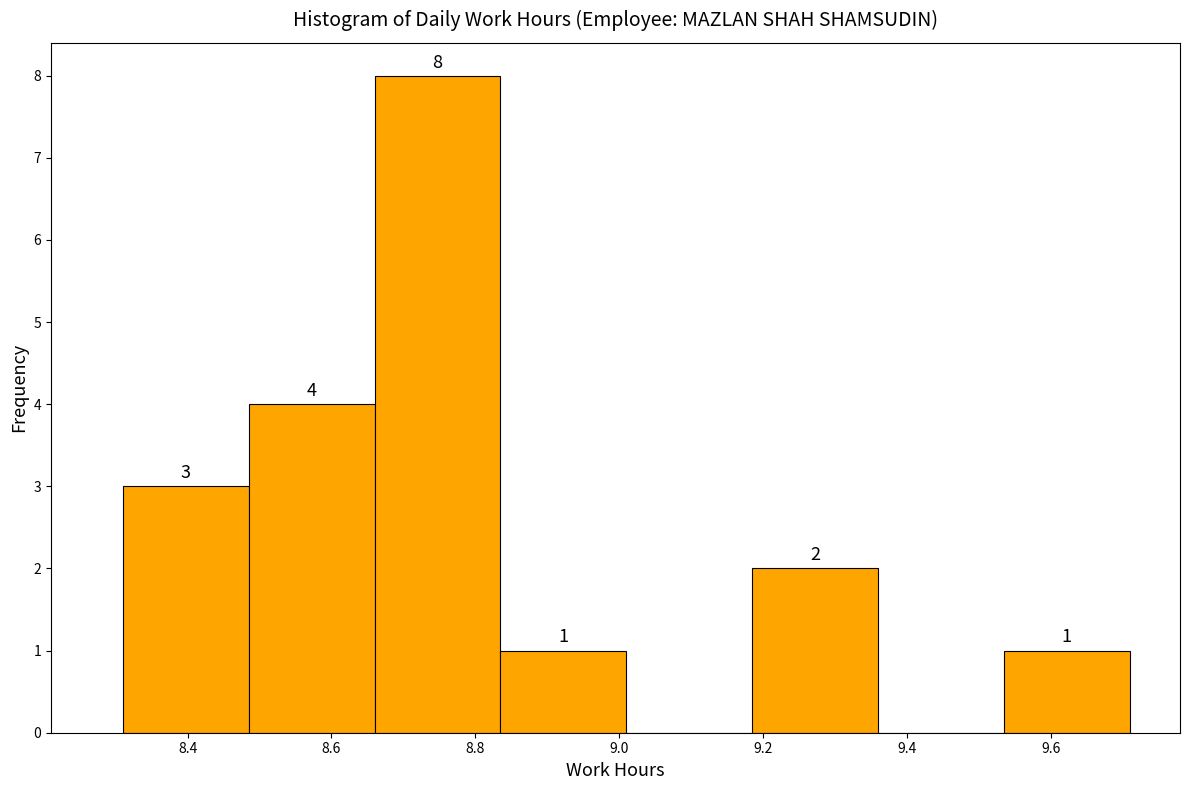

Over which range of the x-axis is the bar tallest?

8.660 to 8.835